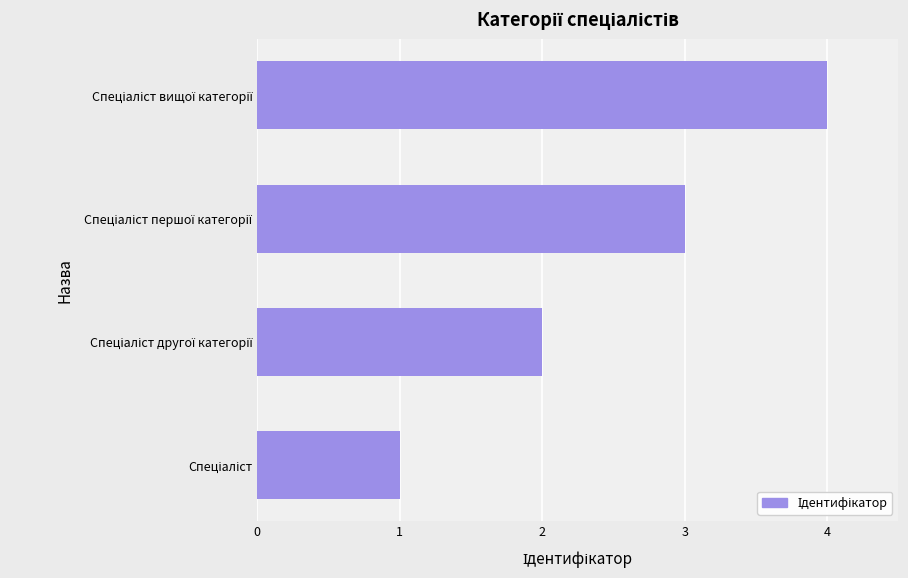

What is the maximum value shown in the chart?

4